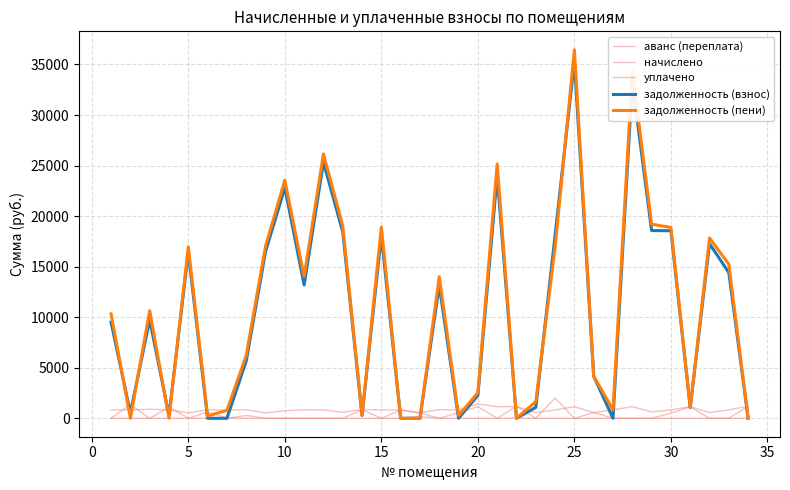

Does the chart have visible grid lines?

Yes